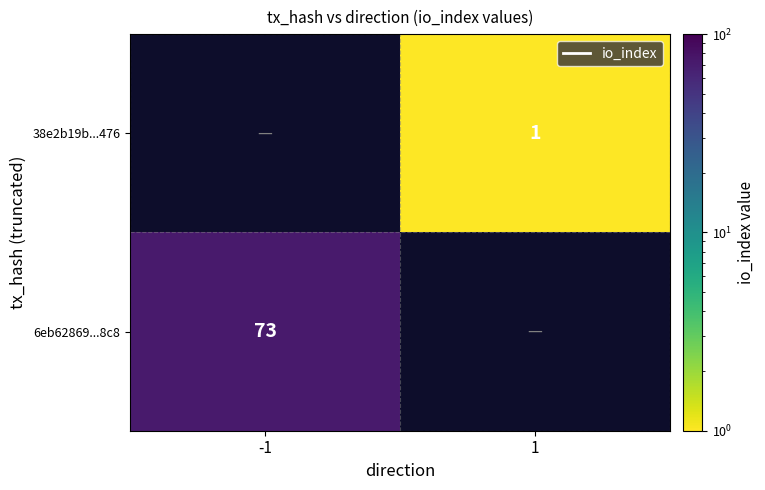

The value of 6eb62869...8c8 at -1 is 40. True or false?

False